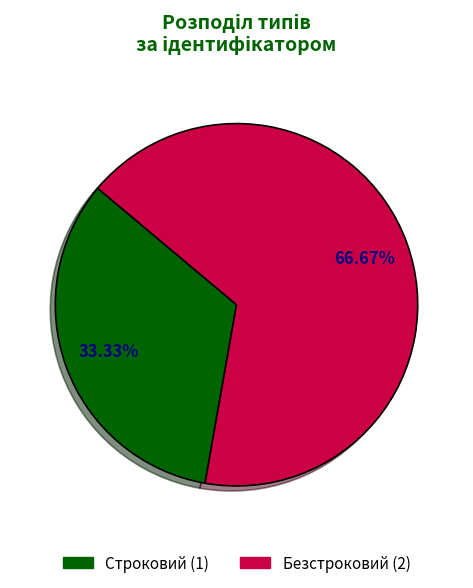

Is there any slice that represents more than half of the pie?

Yes